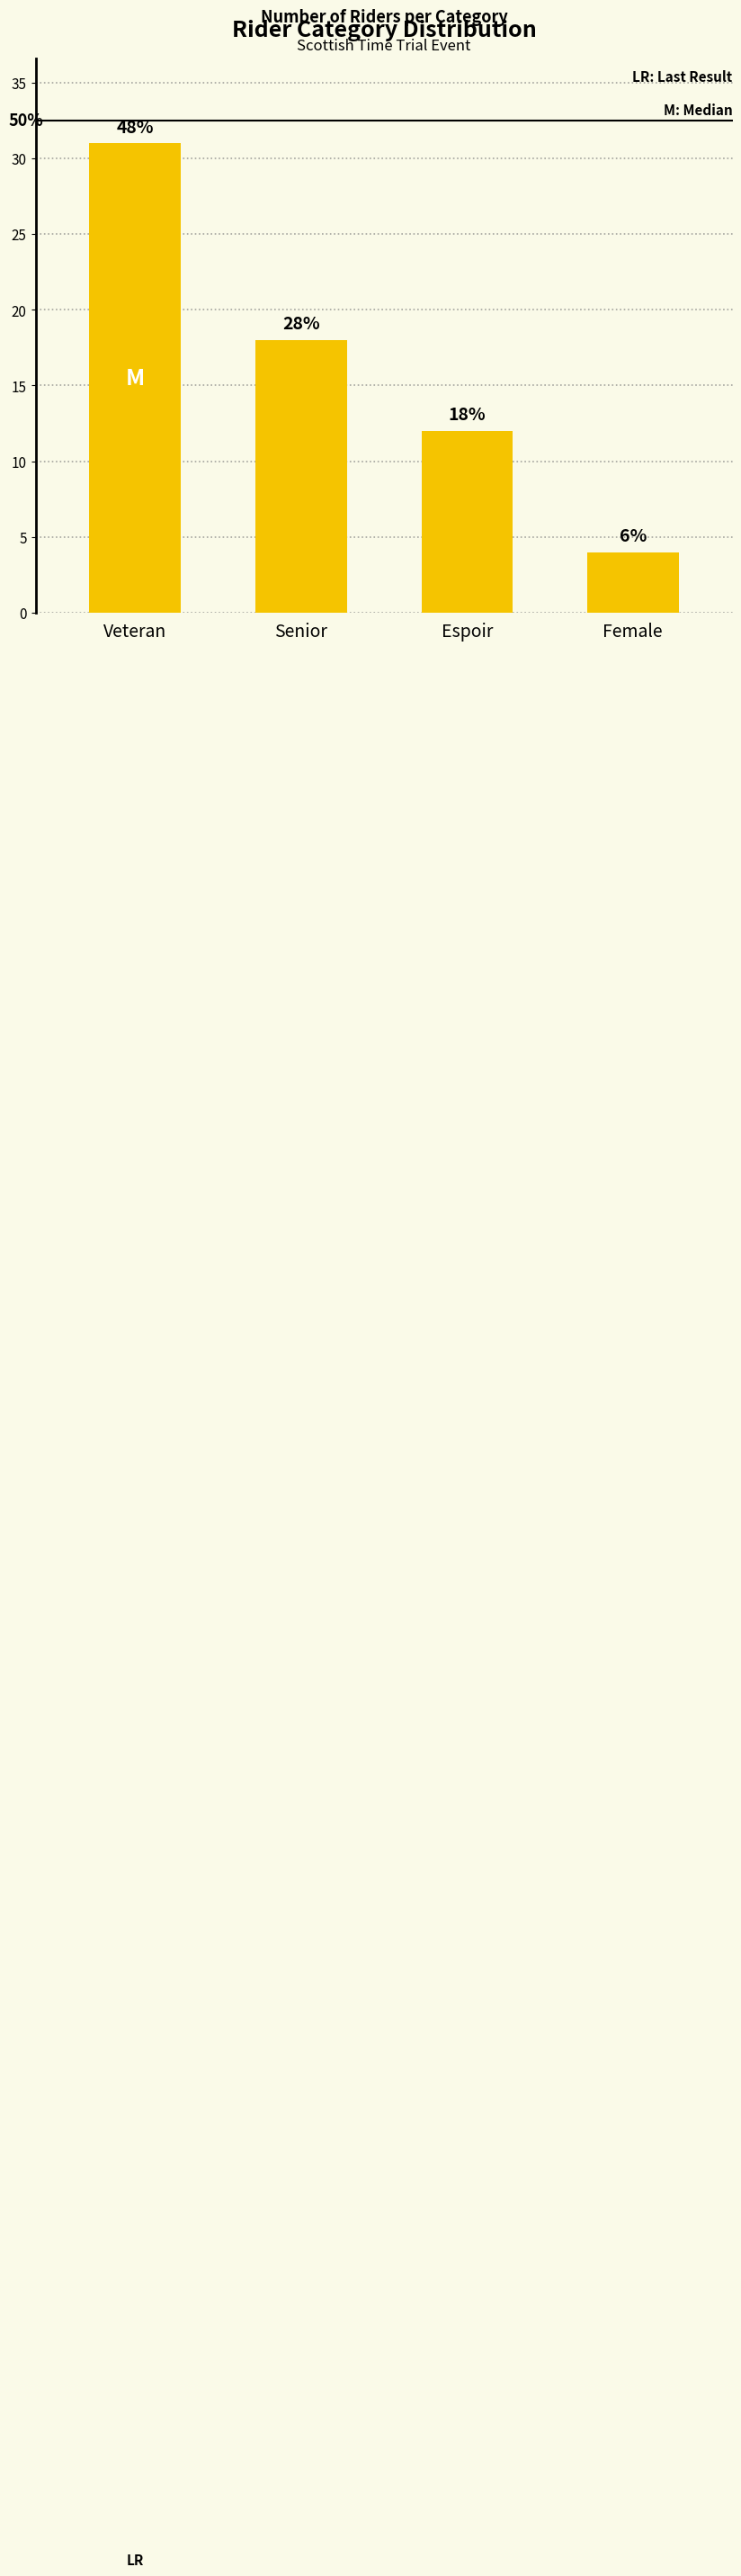

At which label does the data first exceed 18?

Veteran